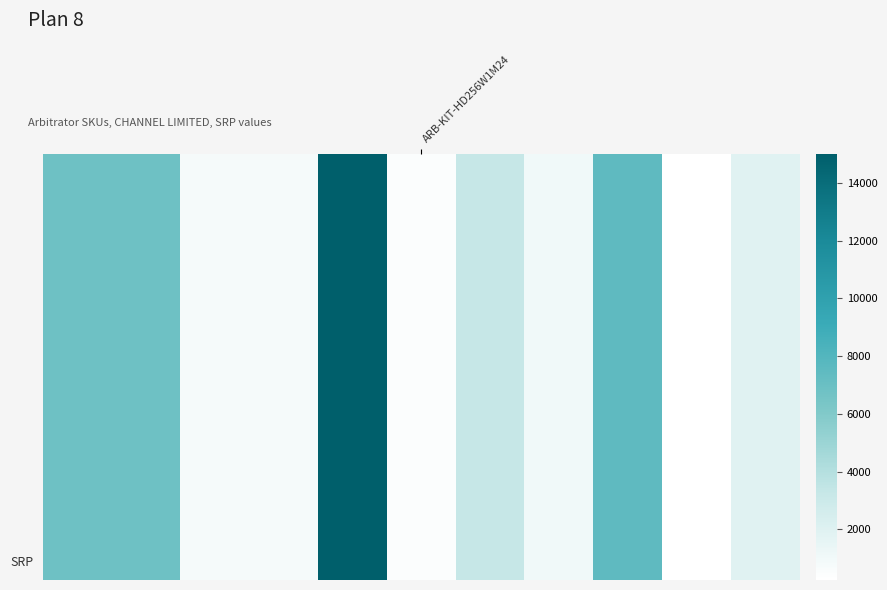

True or false: the data shows 1574 at CF-SVCARBWCAM25.

False